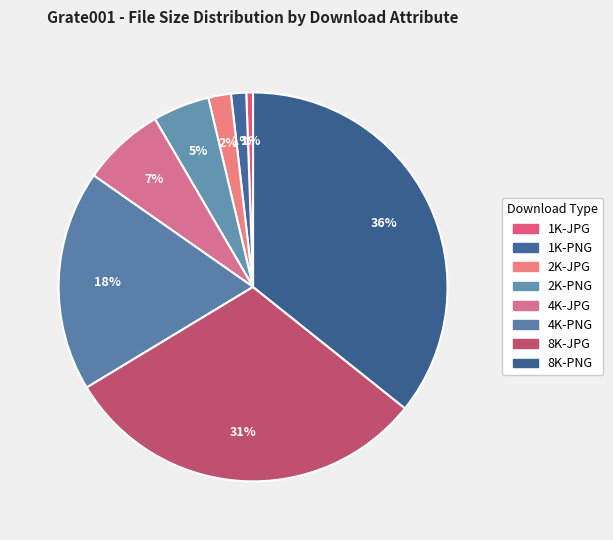

Is 2K-PNG the majority of the pie?

No